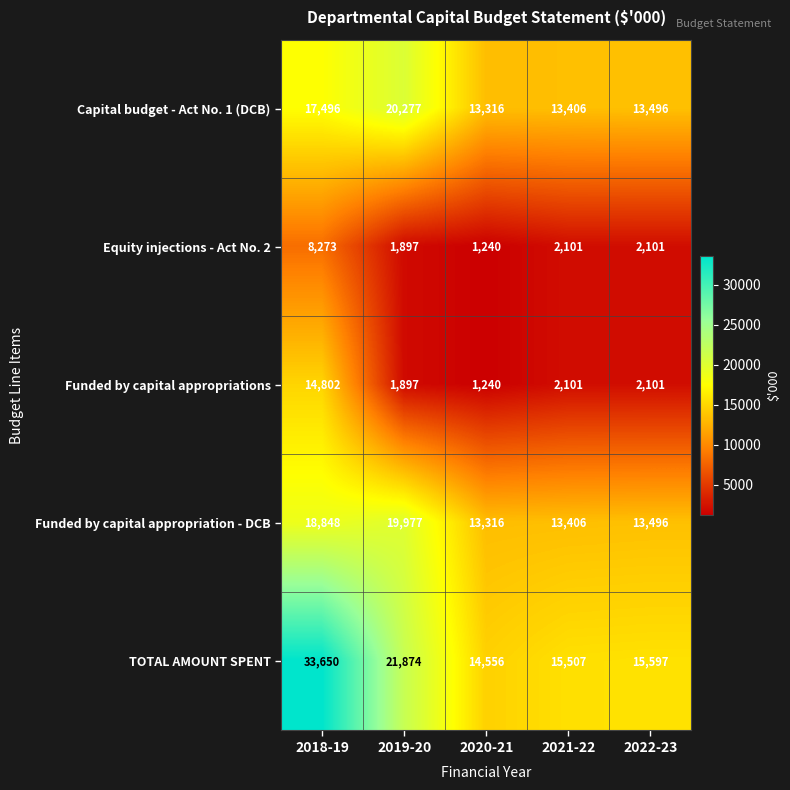

Reading left to right, extract all data points from this chart.

Capital budget - Act No. 1 (DCB): 2018-19=17496	2019-20=20277	2020-21=13316	2021-22=13406	2022-23=13496
Equity injections - Act No. 2: 2018-19=8273	2019-20=1897	2020-21=1240	2021-22=2101	2022-23=2101
Funded by capital appropriations: 2018-19=14802	2019-20=1897	2020-21=1240	2021-22=2101	2022-23=2101
Funded by capital appropriation - DCB: 2018-19=18848	2019-20=19977	2020-21=13316	2021-22=13406	2022-23=13496
TOTAL AMOUNT SPENT: 2018-19=33650	2019-20=21874	2020-21=14556	2021-22=15507	2022-23=15597